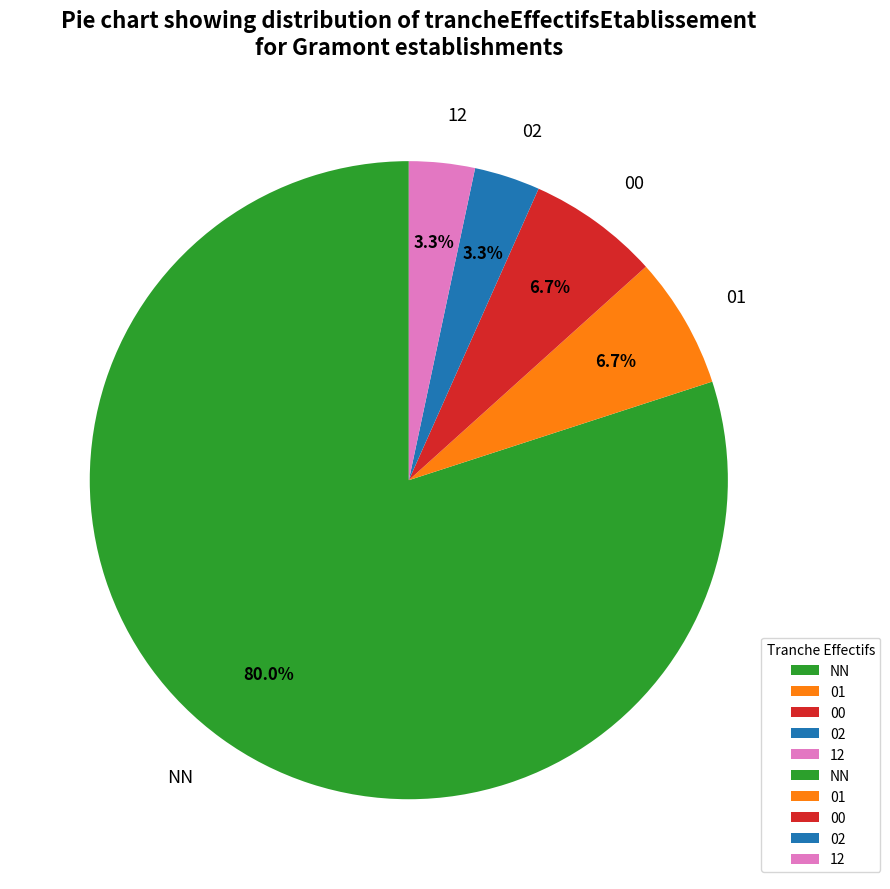

Count the number of slices in the pie.

5